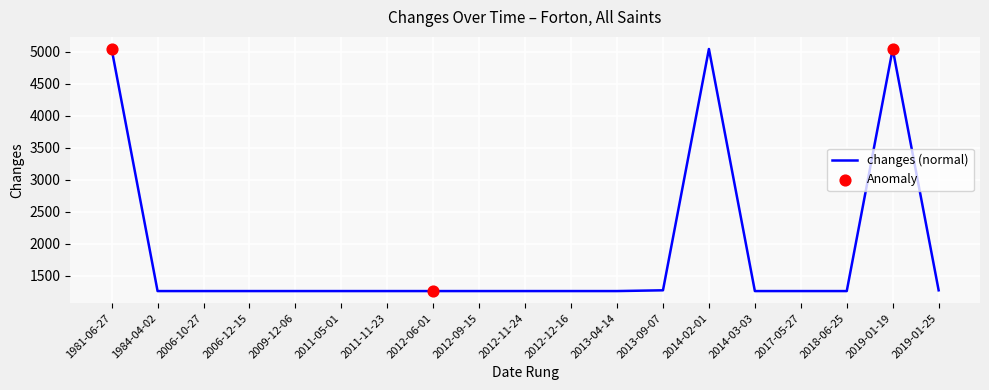

Which has a higher value, 1981-06-27 or 2018-06-25?

1981-06-27